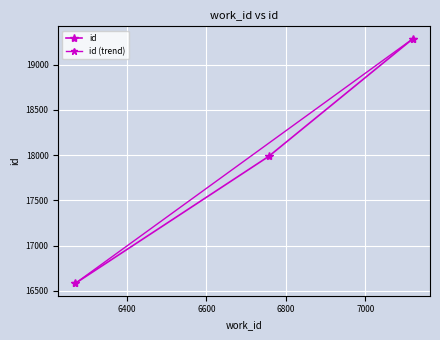

How many data points are above 17988?

1